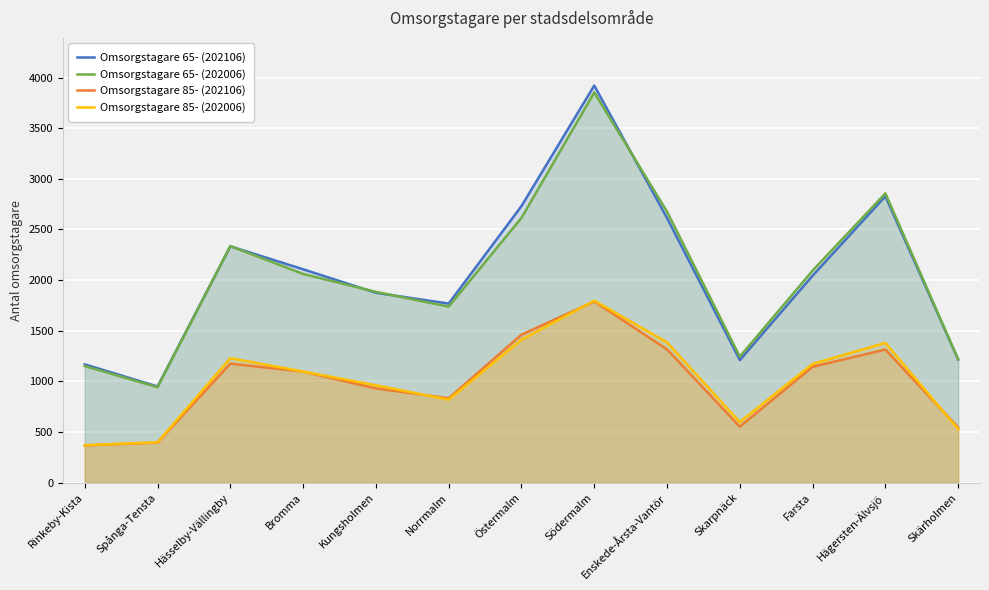

What is the sum of all Omsorgstagare 65- (202006) values?

26671